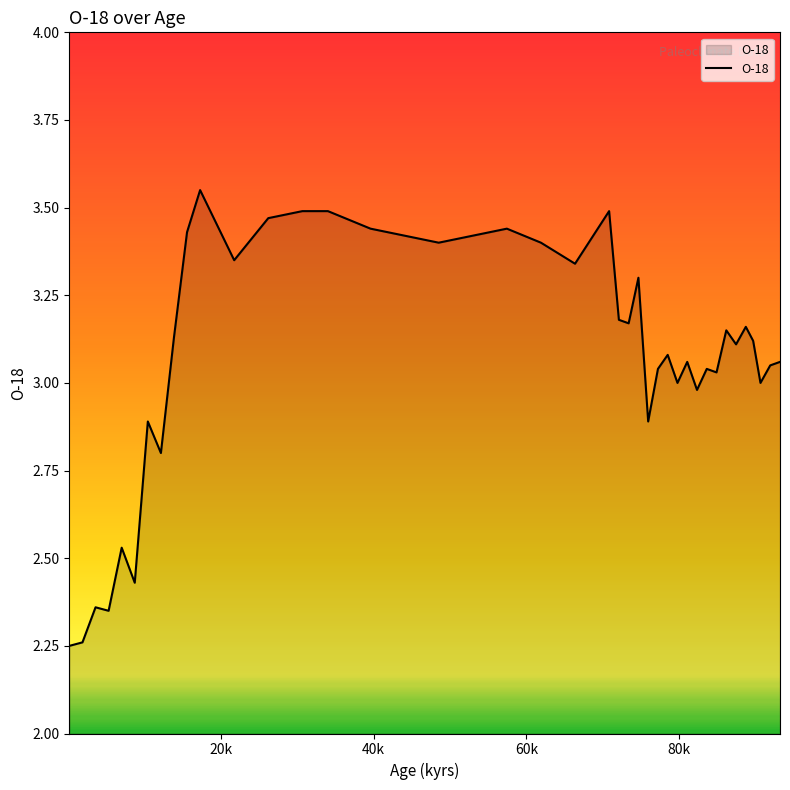

What is the difference between the maximum and minimum values?

1.3